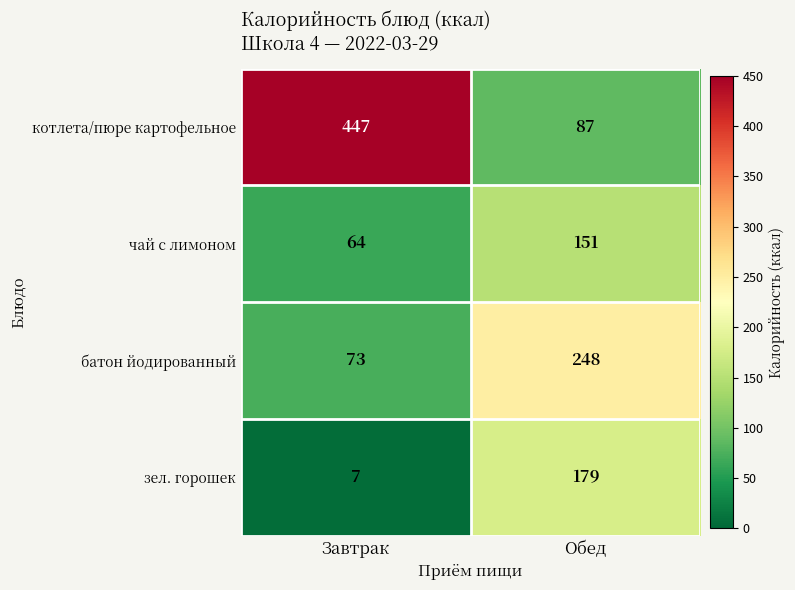

What is the maximum value for котлета/пюре картофельное?

447